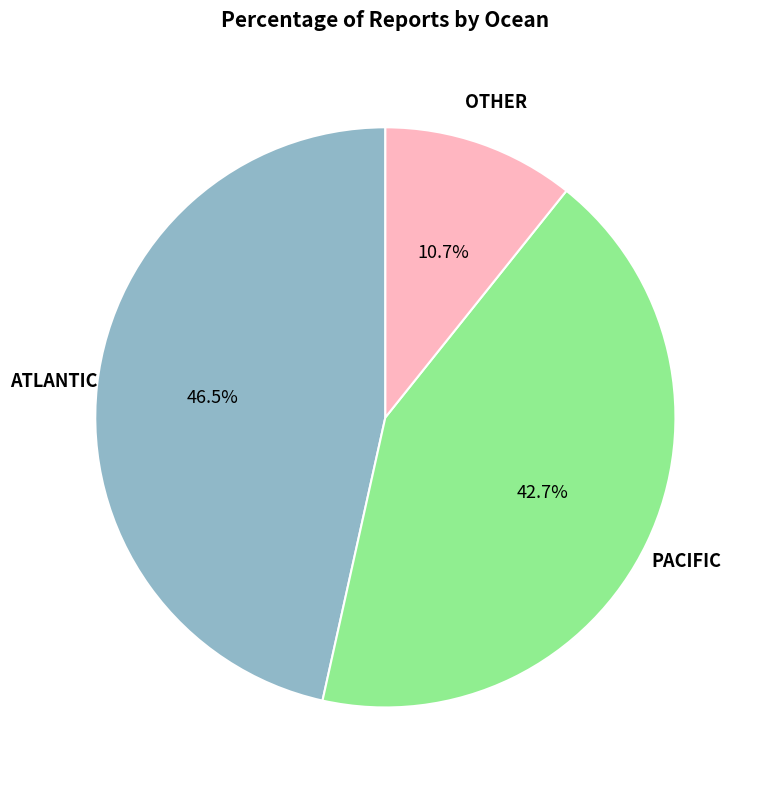

Is there any slice that represents more than half of the pie?

No